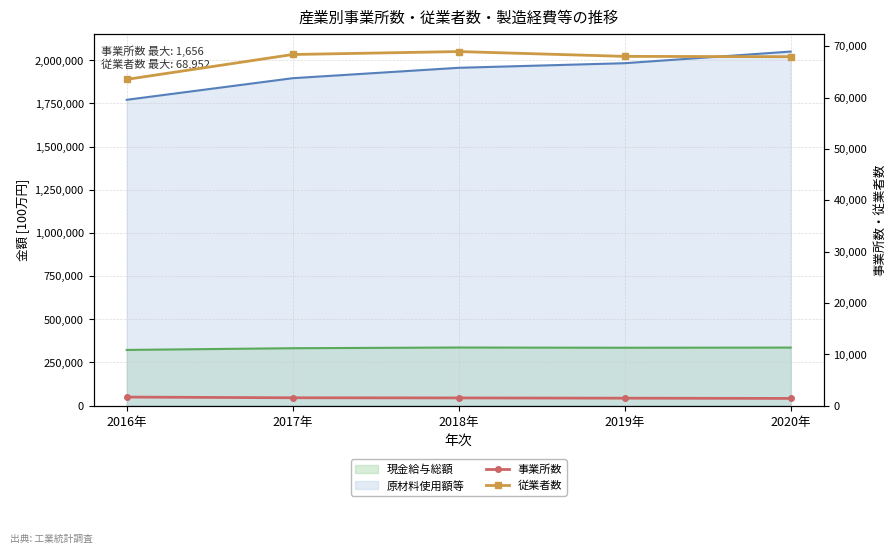

Is it true that 事業所数 equals 896 at 2020年?

False